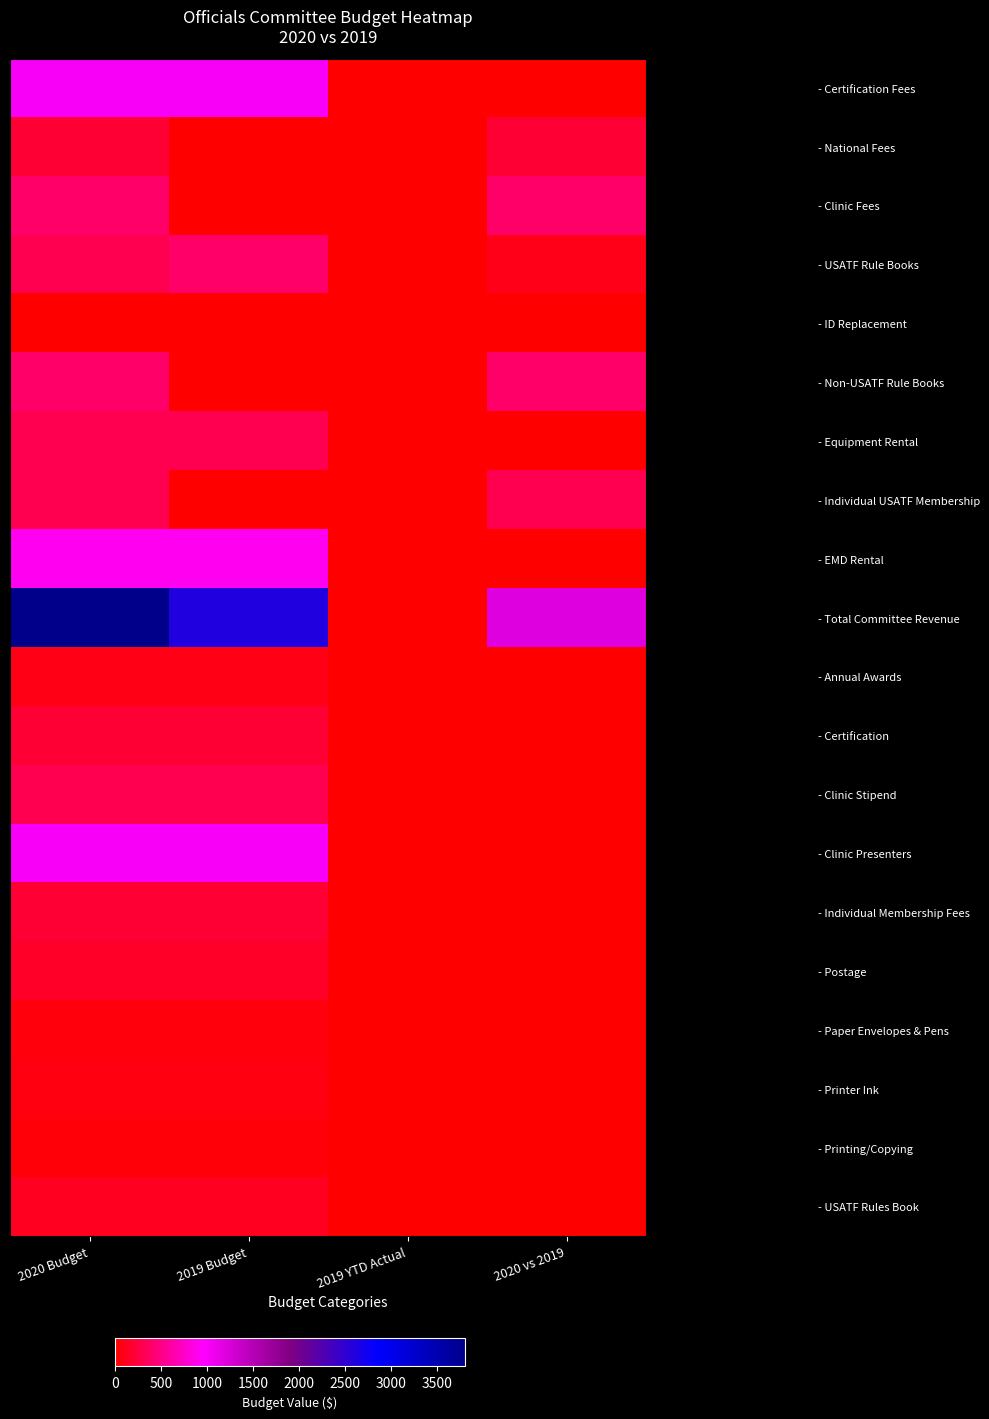

At which category is the sum across all series the highest?

2020 Budget